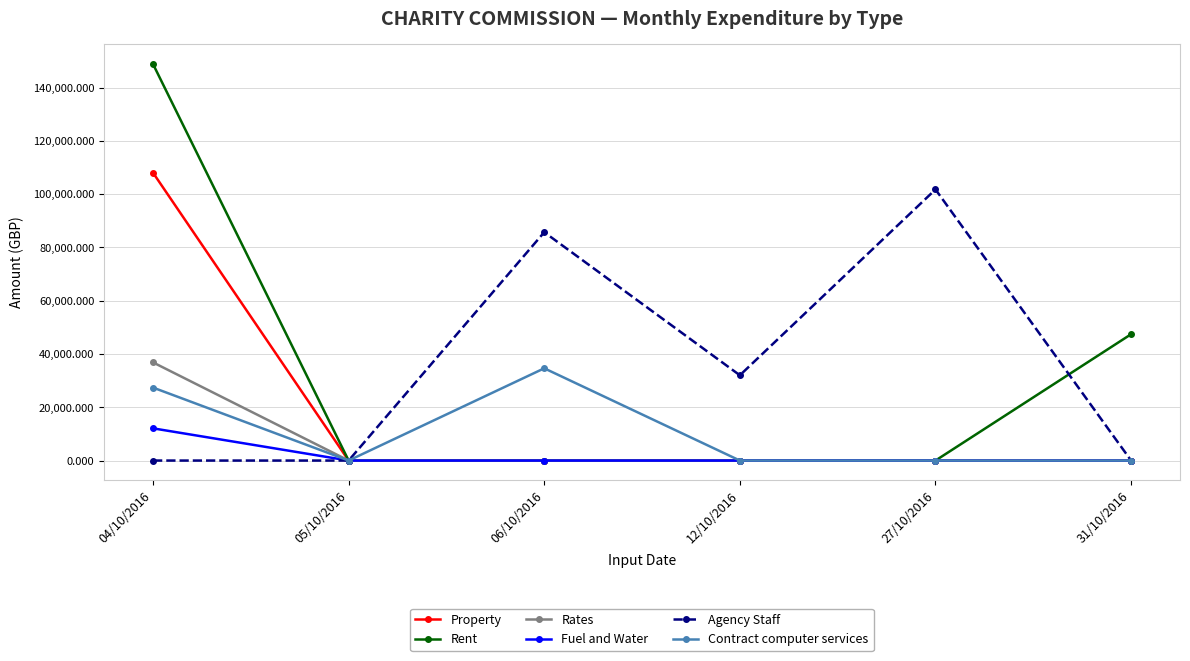

What is the label of the 3rd point from the left?

06/10/2016